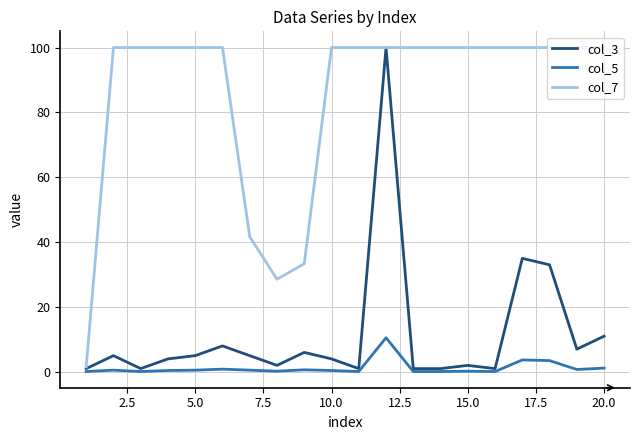

True or false: col_5 and col_7 intersect in this chart.

False